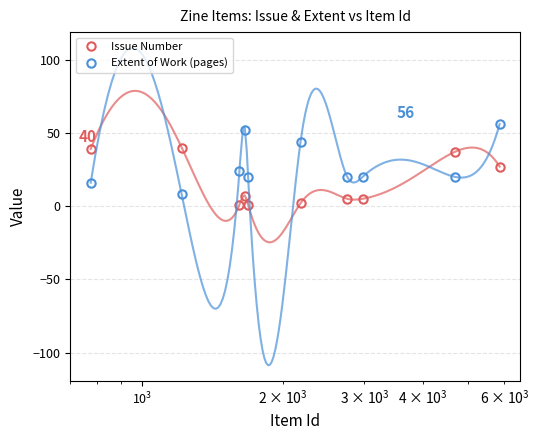

Which series ends up on top after the final intersection of Extent of Work (pages) and Issue Number?

Extent of Work (pages)